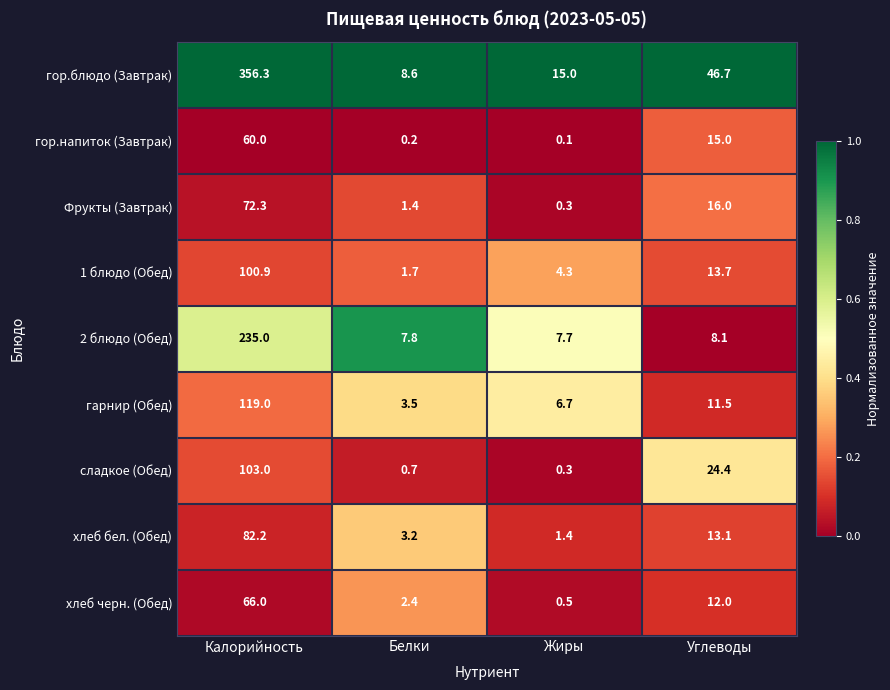

Which series has the largest total across all categories?

гор.блюдо (Завтрак)